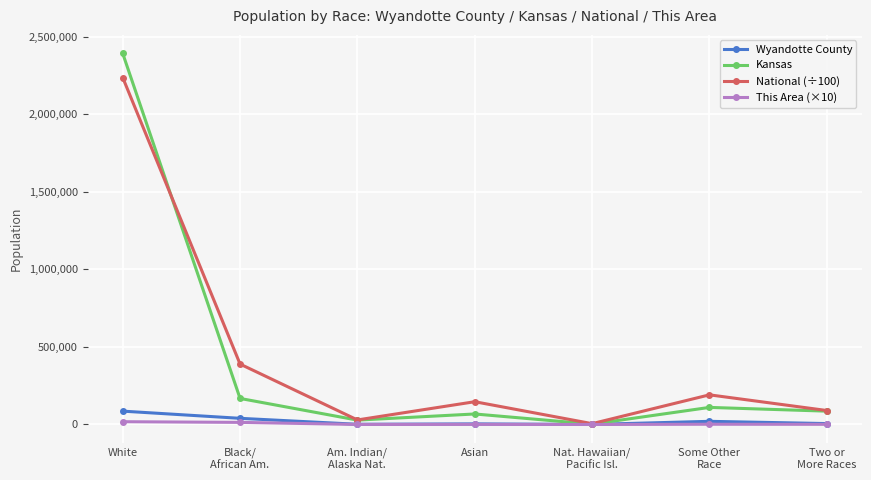

Which series has the widest spread of values?

Kansas